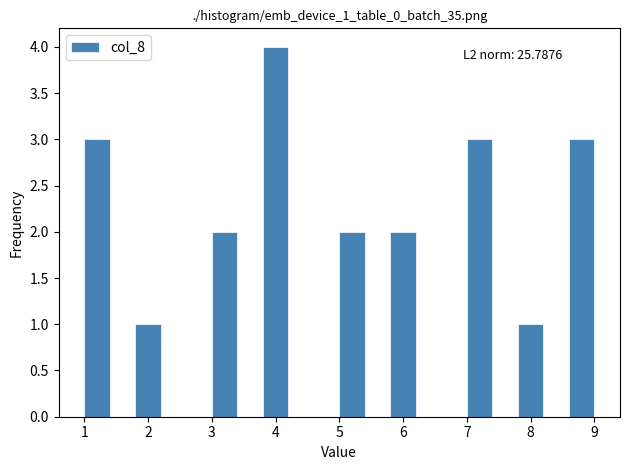

Which range on the x-axis has the tallest bar?

3.8 to 4.2